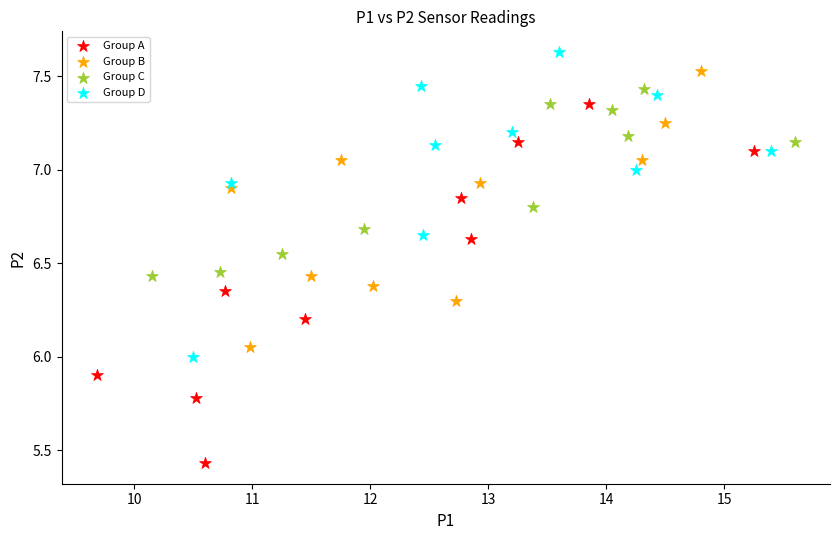

Which series has the largest Y range (max minus min)?

Group A